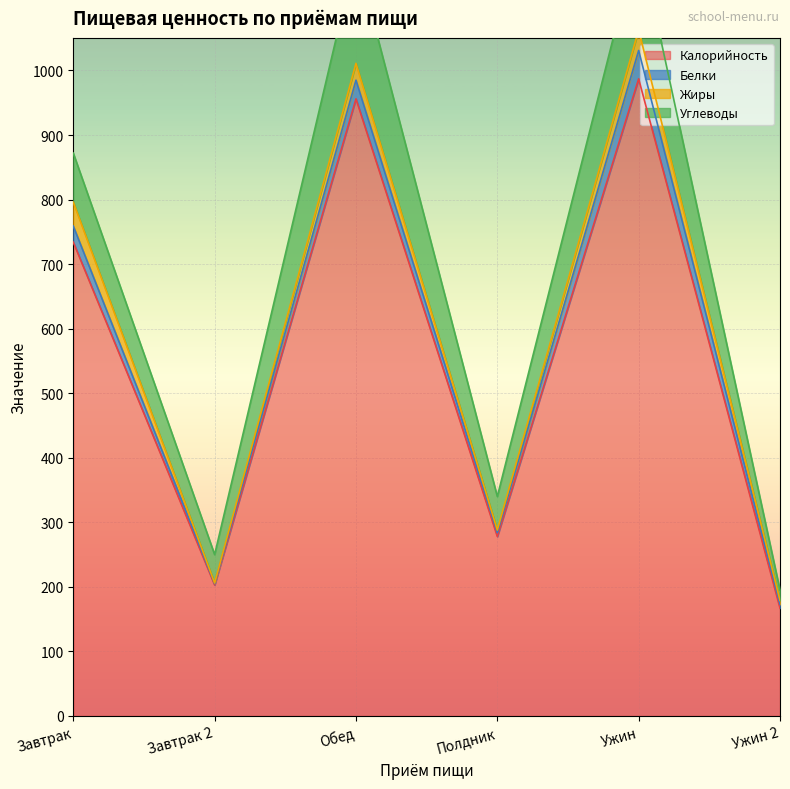

At which category is the sum across all series the highest?

Ужин